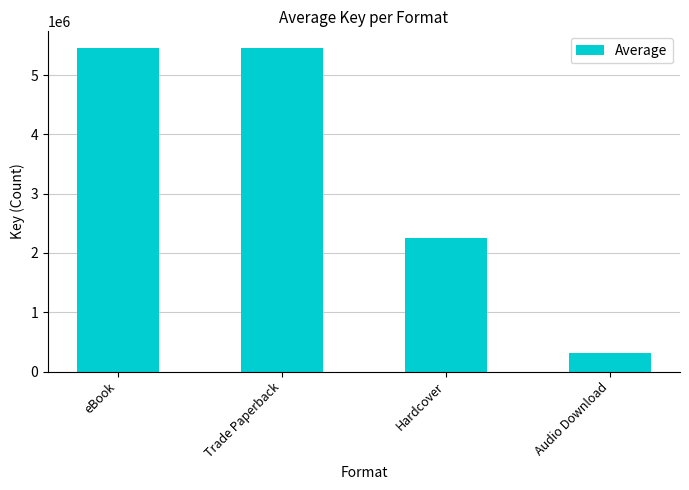

What is the ratio of the value at Hardcover to the value at Audio Download?

7.1